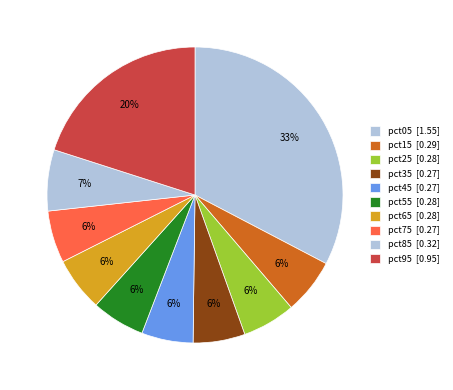

Count the number of slices in the pie.

10